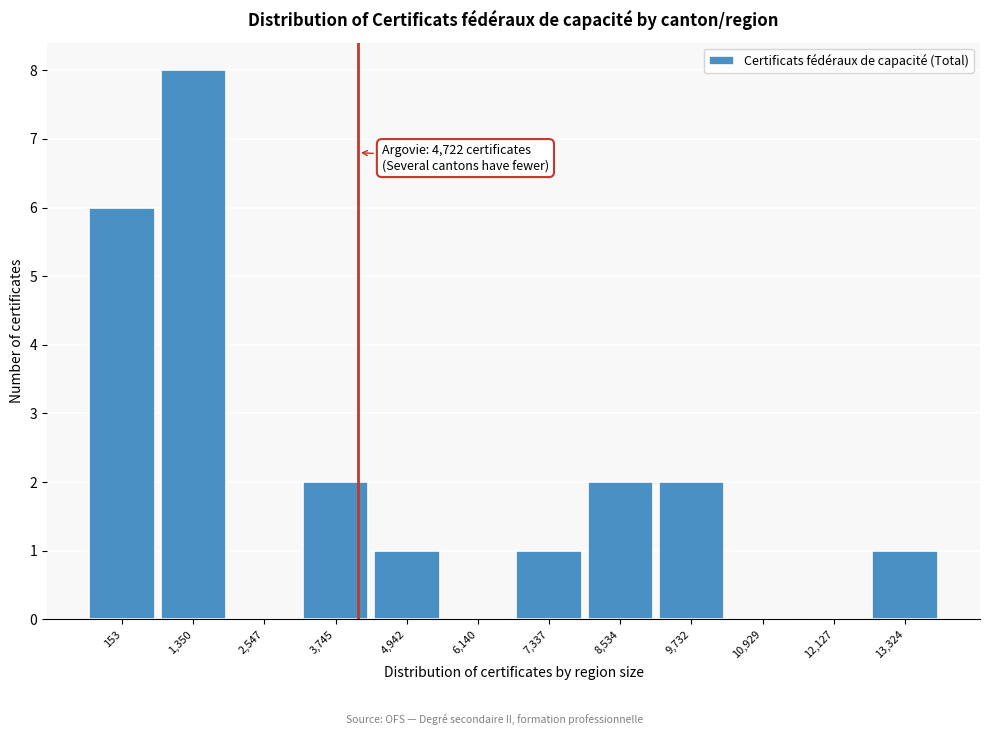

Reading left to right, transcribe all the data shown in this chart.

153=6	1,350=8	2,547=0	3,745=2	4,942=1	6,140=0	7,337=1	8,534=2	9,732=2	10,929=0	12,127=0	13,324=1